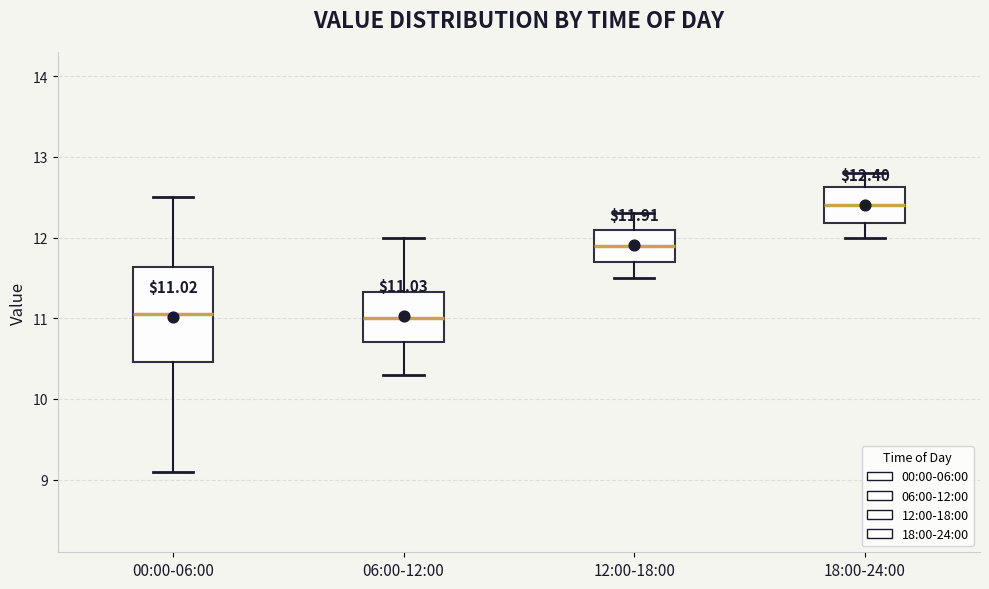

Comparing the boxes themselves (not the whiskers), which one is the tallest?

00:00-06:00